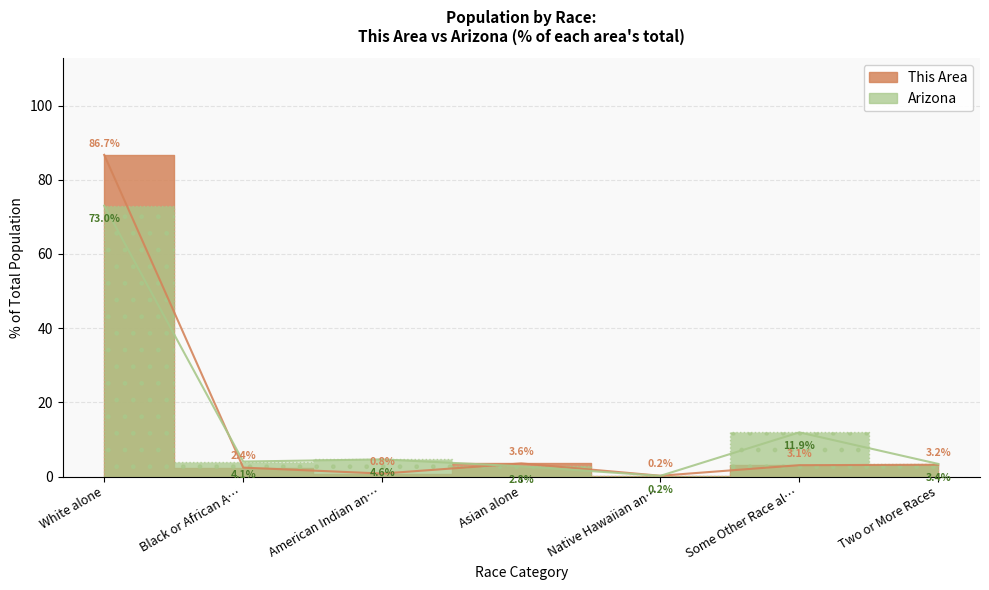

At which label is Arizona closest to 36?

Some Other Race al…